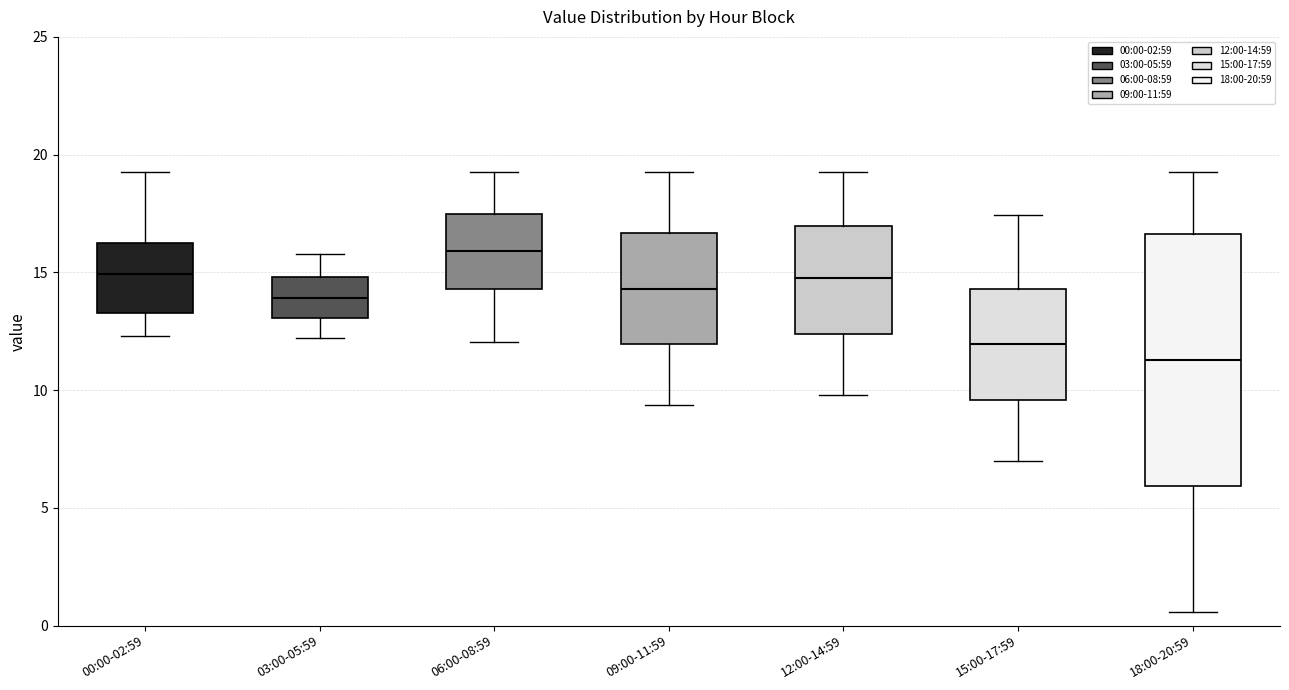

Reading left to right, transcribe this box plot: for each box, give where its median line is, the range the box spans, and where its two whiskers end, as read against the y-axis. The values are not printed on the chart, so give them approximately, as read against the axis.

00:00-02:59: median 15.0, box 13.5 to 16.0, whiskers 12.5 to 19.5
03:00-05:59: median 14.0, box 13.0 to 15.0, whiskers 12.0 to 16.0
06:00-08:59: median 16.0, box 14.5 to 17.5, whiskers 12.0 to 19.5
09:00-11:59: median 14.5, box 12.0 to 16.5, whiskers 9.5 to 19.5
12:00-14:59: median 15.0, box 12.5 to 17.0, whiskers 10.0 to 19.5
15:00-17:59: median 12.0, box 9.5 to 14.5, whiskers 7.0 to 17.5
18:00-20:59: median 11.5, box 6.0 to 16.5, whiskers 0.5 to 19.5